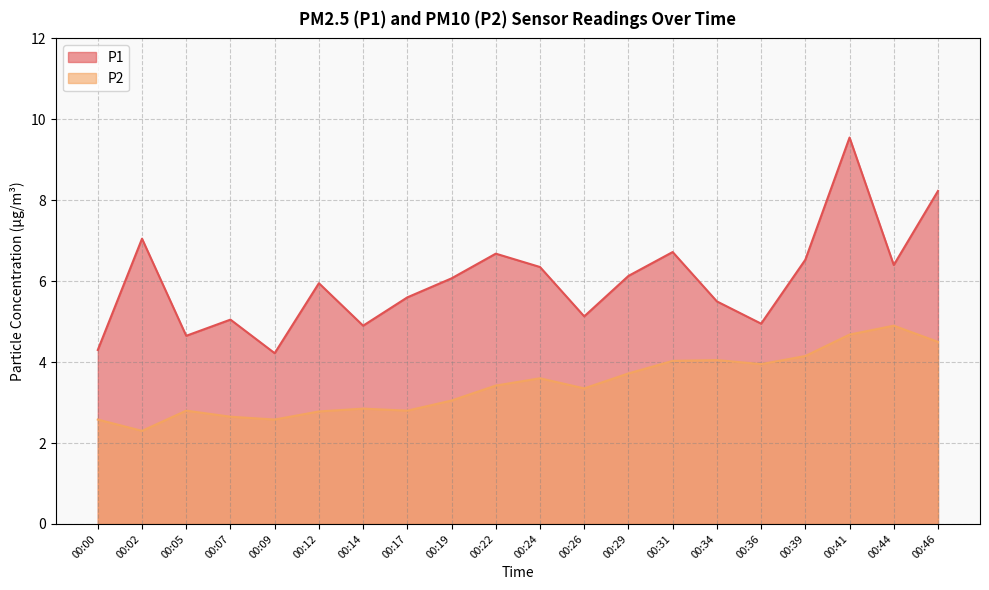

What is the value of the P1 point at the 7th from the left?

4.9